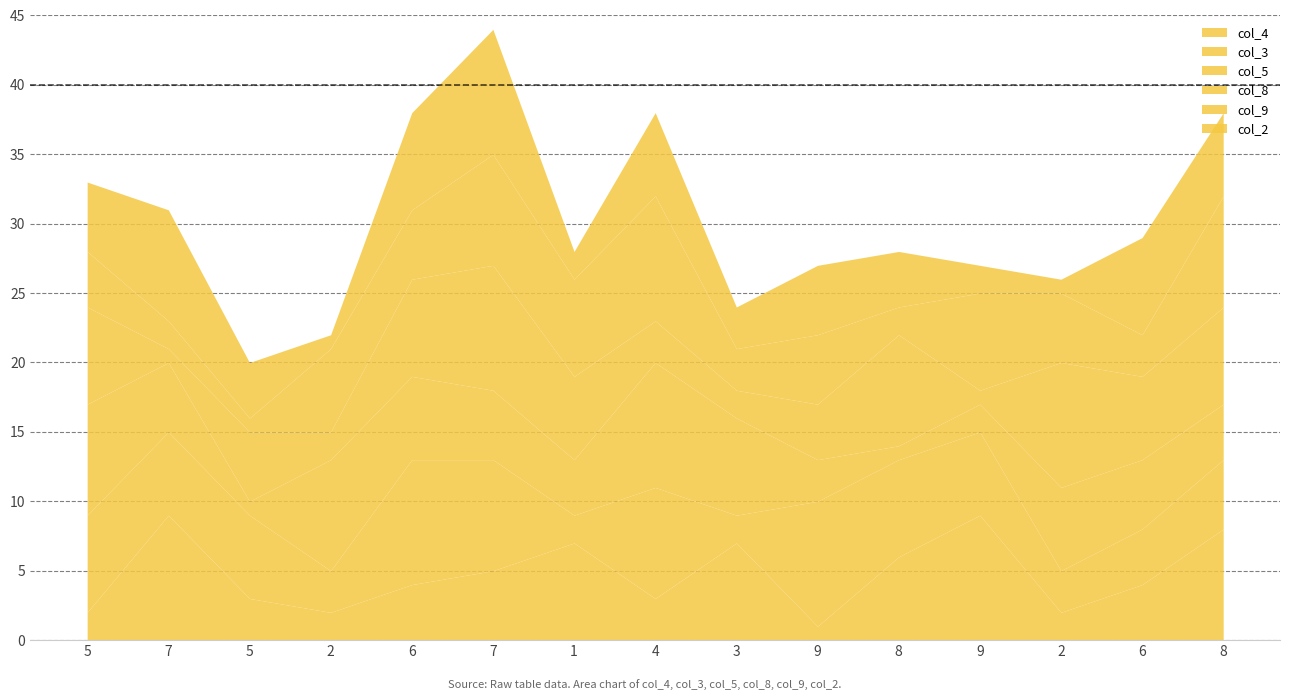

What is the difference between the second highest and second lowest values in the col_9 series?

6